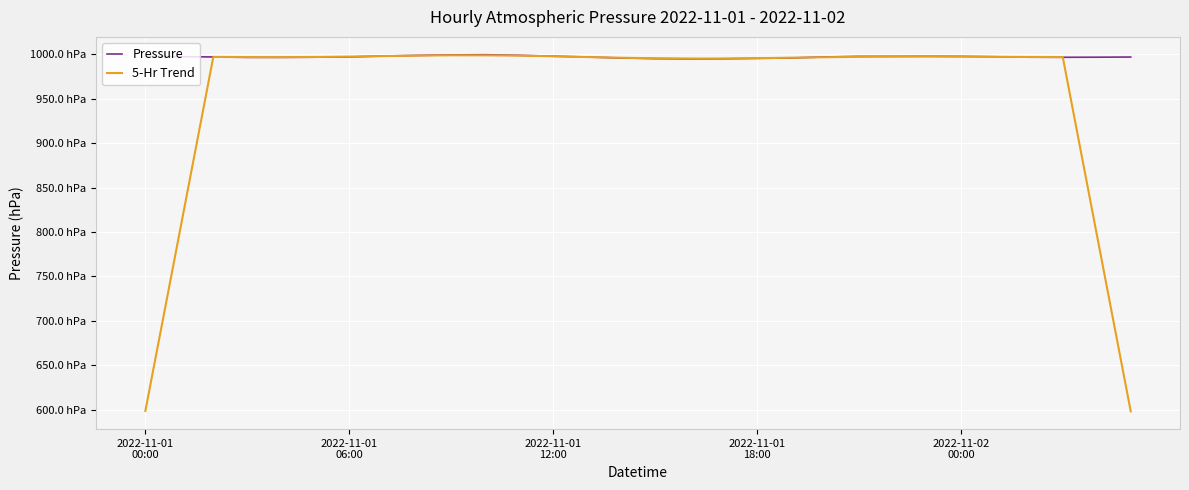

What are all the series names shown in the legend?

Pressure, 5-Hr Trend